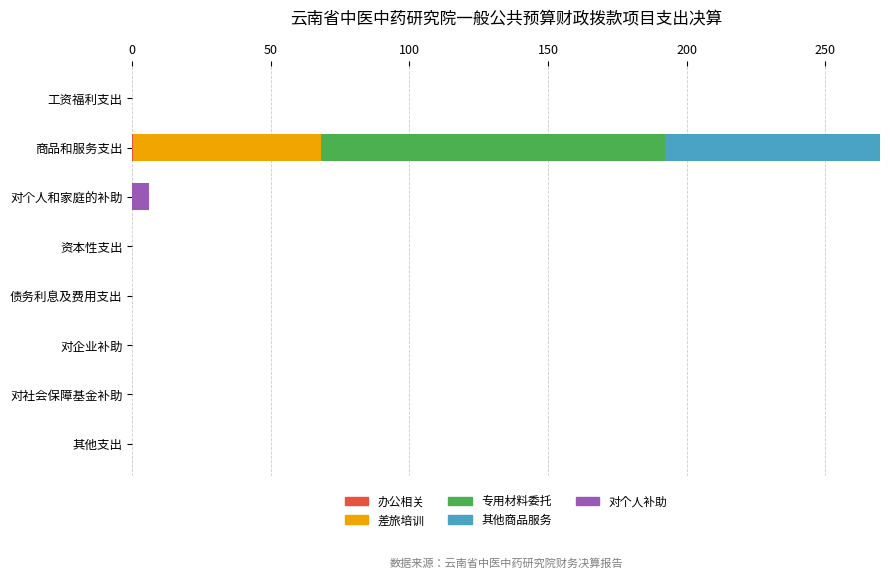

How many data points does each series have?

8